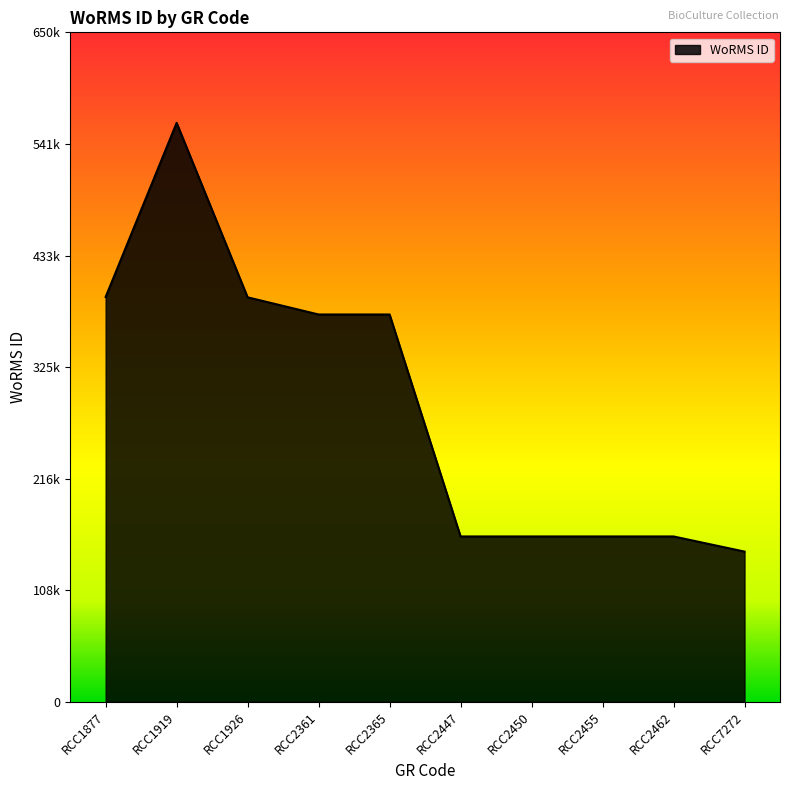

List the labels in order of value, smallest first.

RCC7272, RCC2447, RCC2450, RCC2455, RCC2462, RCC2361, RCC2365, RCC1926, RCC1877, RCC1919